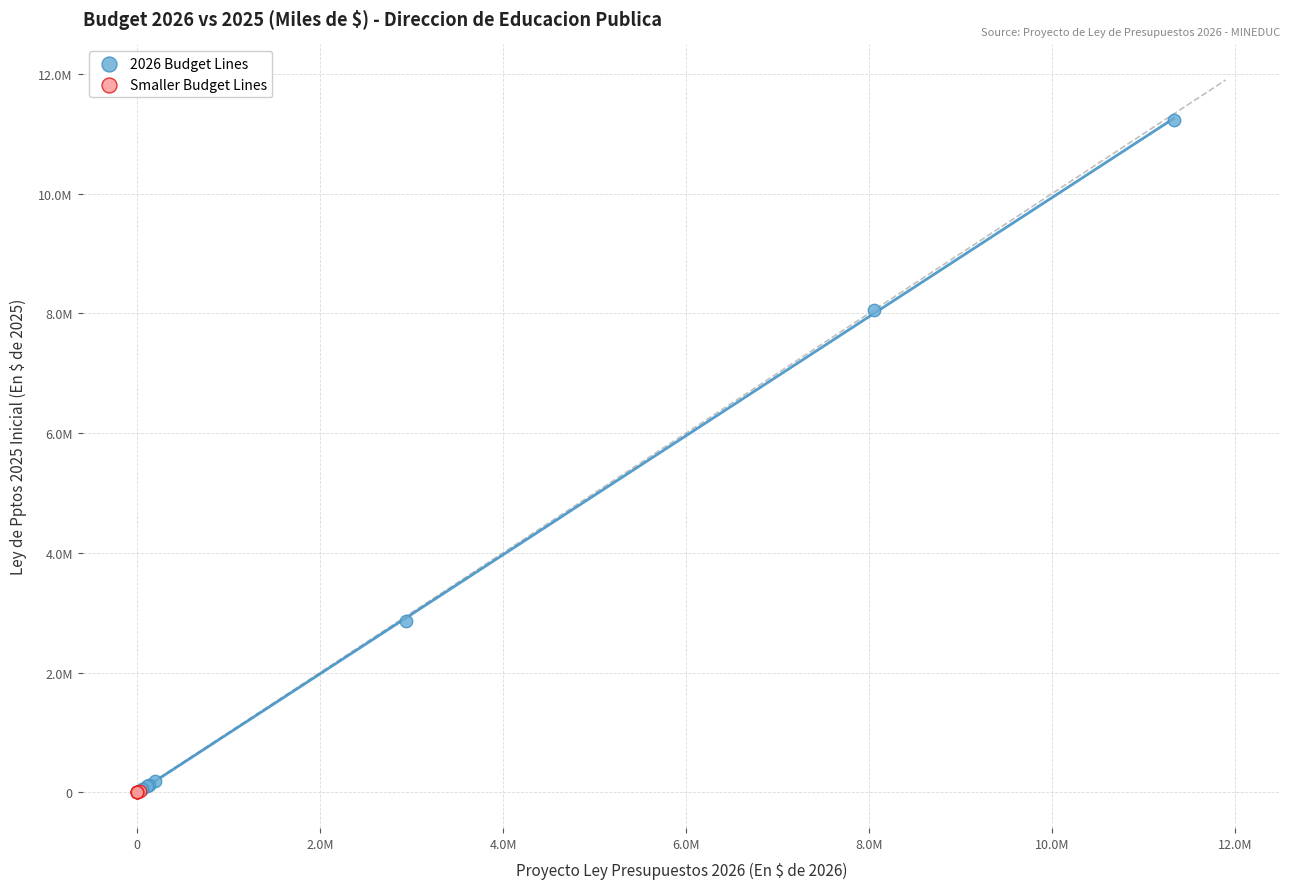

Which series has the largest Y range (max minus min)?

2026 Budget Lines